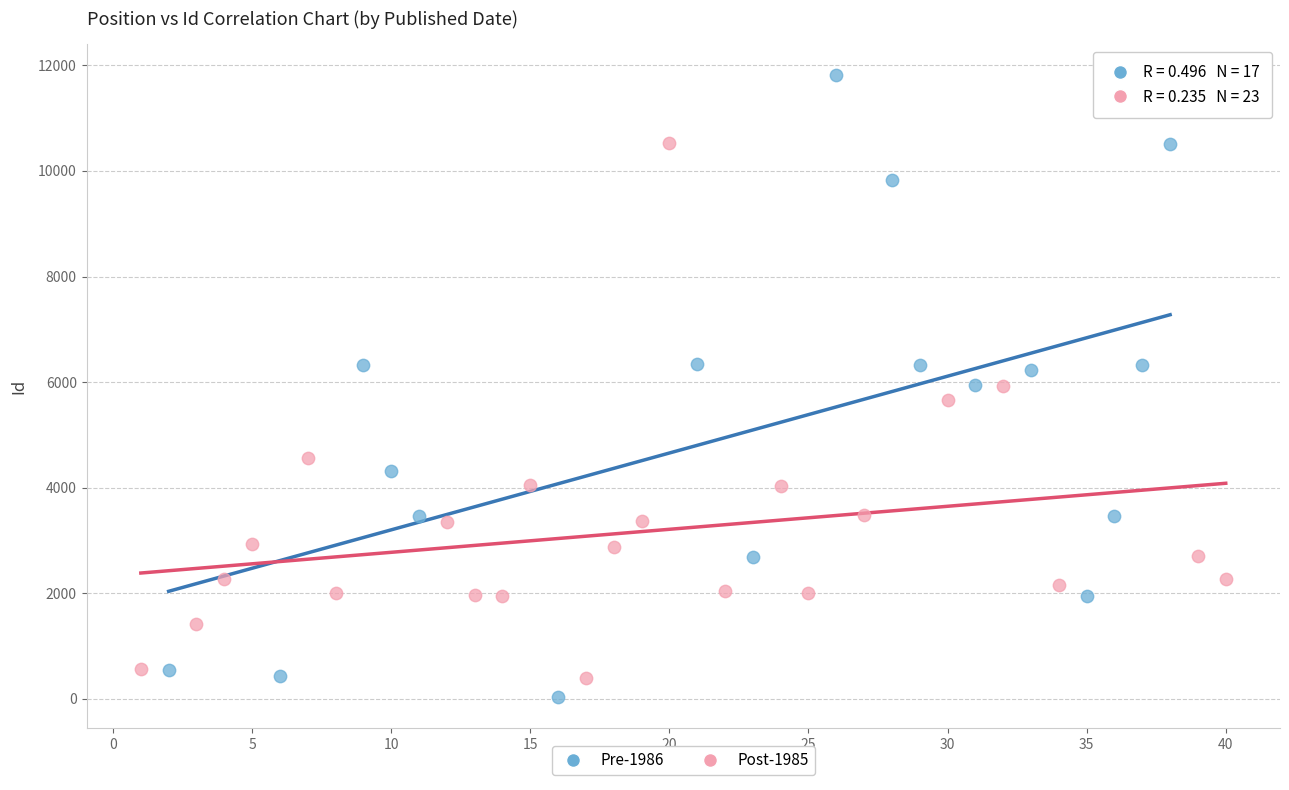

Which series has the largest Y range (max minus min)?

Pre-1986